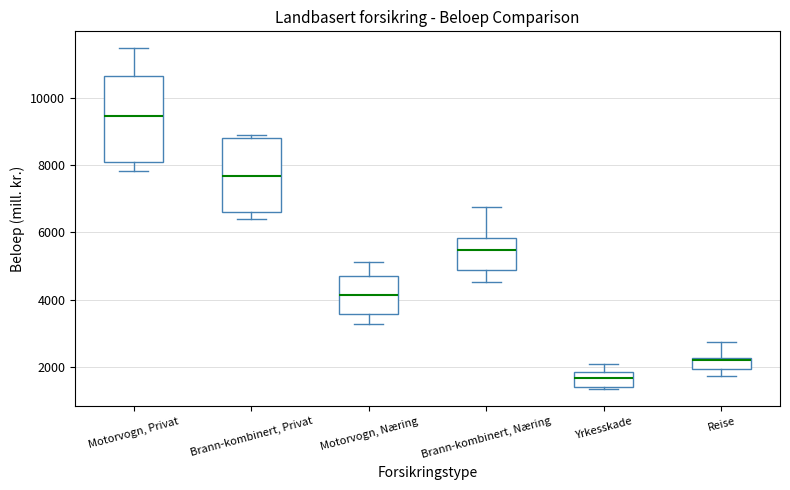

Reading left to right, transcribe this box plot: for each box, give where its median line is, the range the box spans, and where its two whiskers end, as read against the y-axis. The values are not printed on the chart, so give them approximately, as read against the axis.

Motorvogn, Privat: median 9400, box 8000 to 10600, whiskers 7800 to 11400
Brann-kombinert, Privat: median 7600, box 6600 to 8800, whiskers 6400 to 9000
Motorvogn, Næring: median 4200, box 3600 to 4800, whiskers 3200 to 5200
Brann-kombinert, Næring: median 5400, box 4800 to 5800, whiskers 4600 to 6800
Yrkesskade: median 1600, box 1400 to 1800, whiskers 1400 (just below the box's lower edge) to 2000
Reise: median 2200 (just below the box's upper edge), box 2000 to 2200, whiskers 1800 to 2800